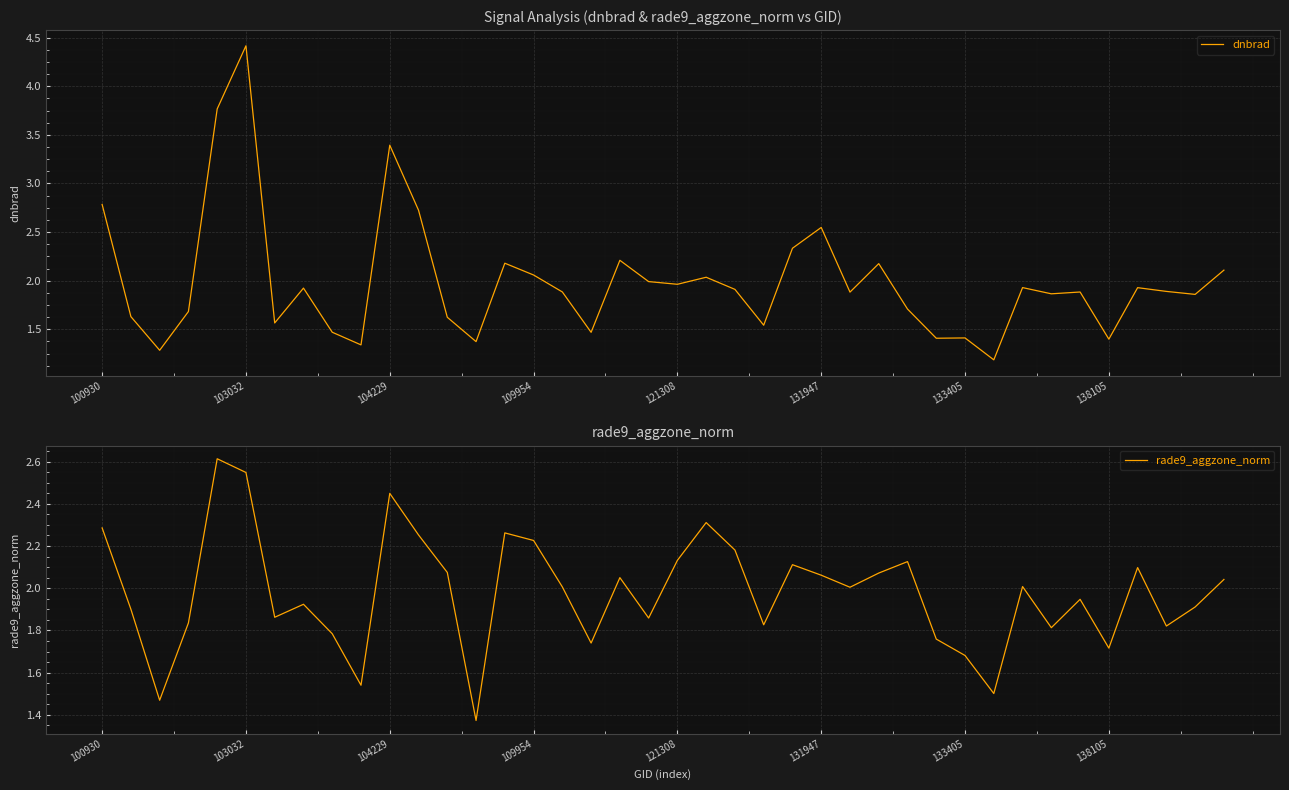

True or false: rade9_aggzone_norm has a value of 4.3 at 103032.

False